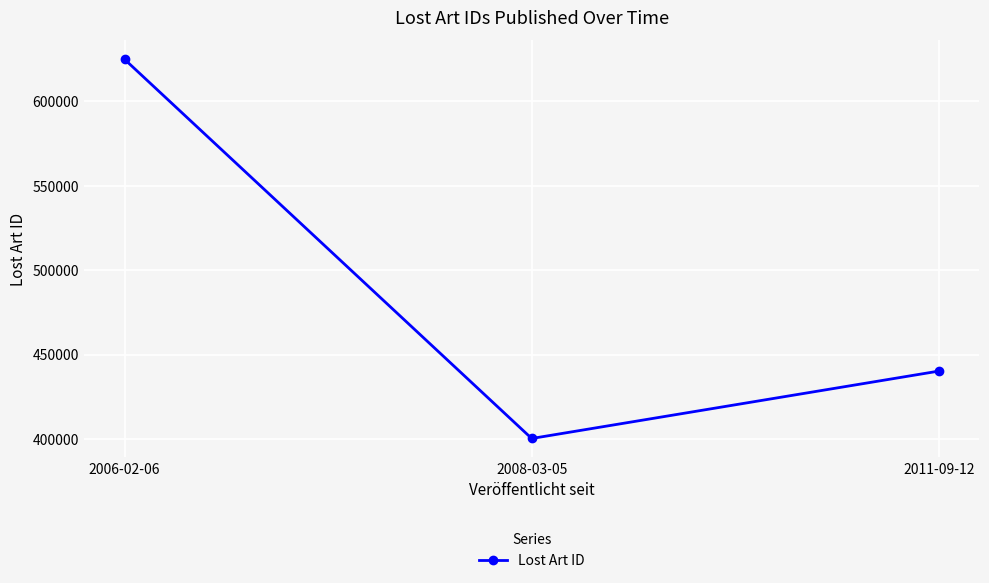

What is the value of the 3rd point from the left?

440193